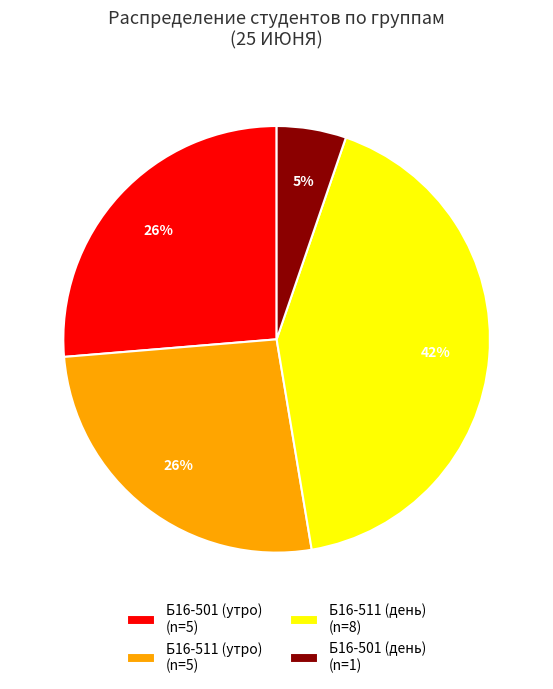

Does any single category account for the majority?

No